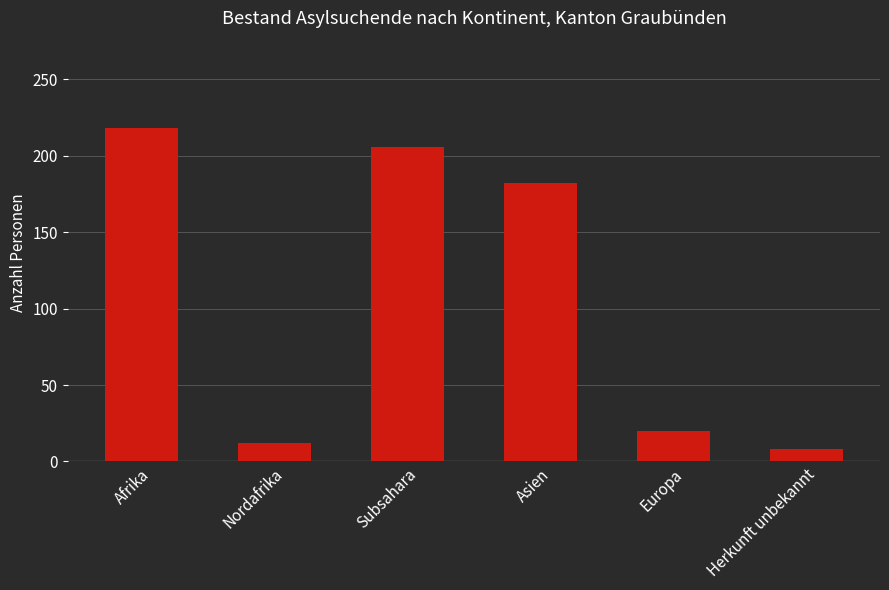

The value at Subsahara is 306. True or false?

False